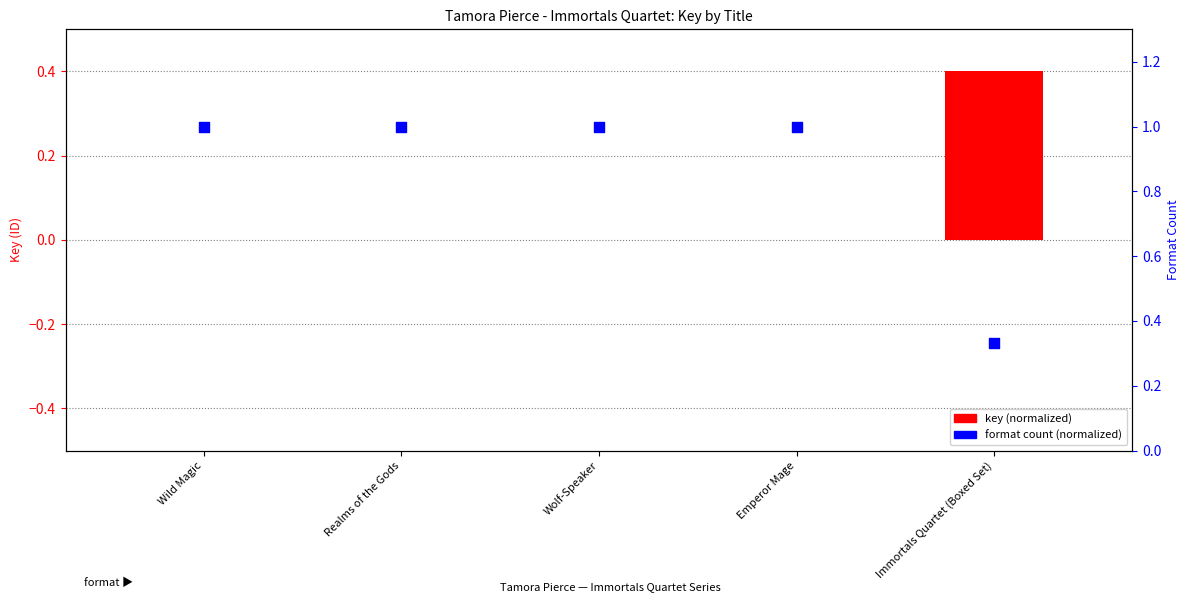

Which series reaches the maximum Y coordinate?

format count (normalized)